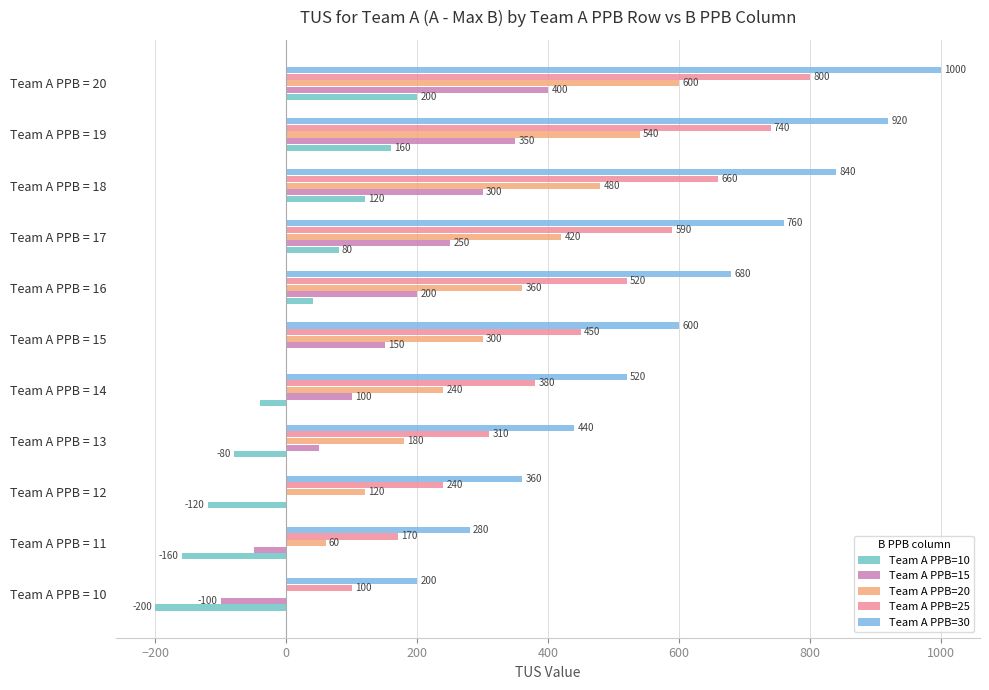

What are all the series names shown in the legend?

Team A PPB=10, Team A PPB=15, Team A PPB=20, Team A PPB=25, Team A PPB=30